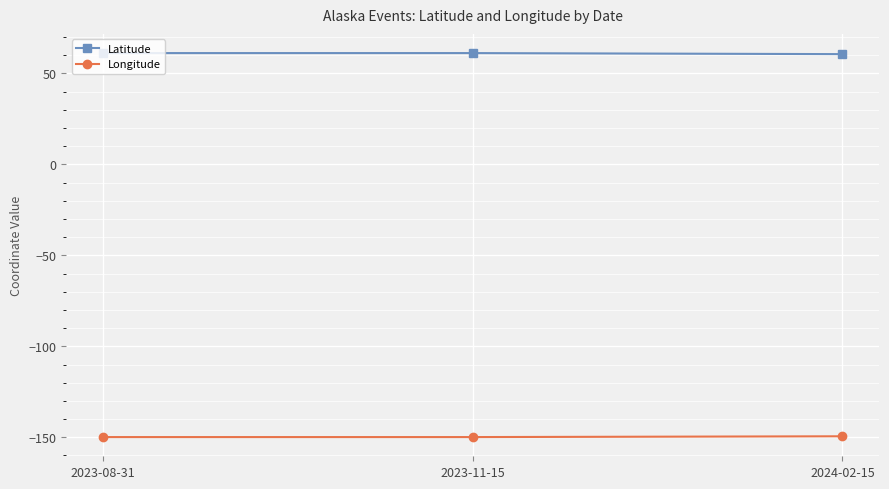

What is the label of the 2nd point from the left?

2023-11-15